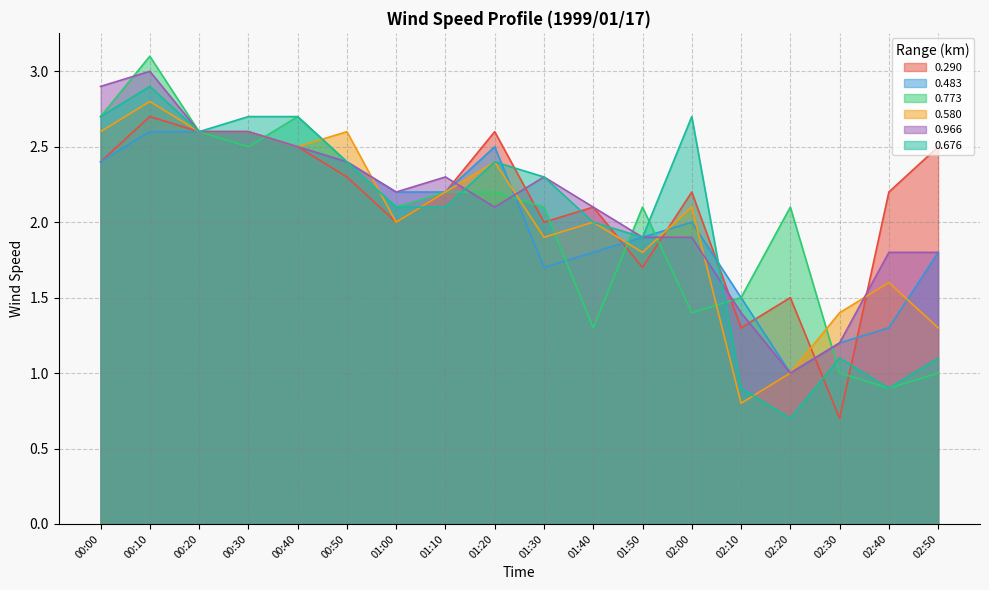

What is the total value across all series at 01:50?

11.3